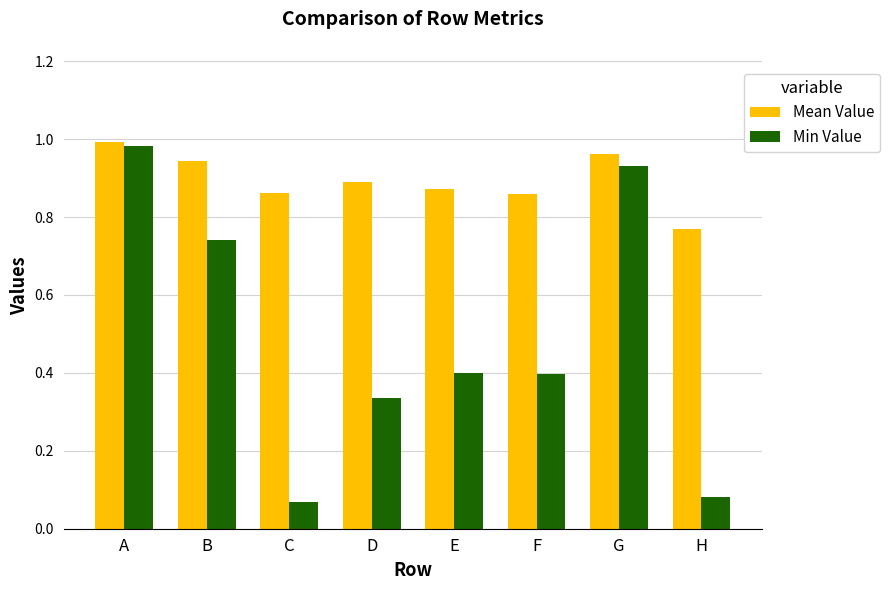

How many distinct data groups are displayed?

2